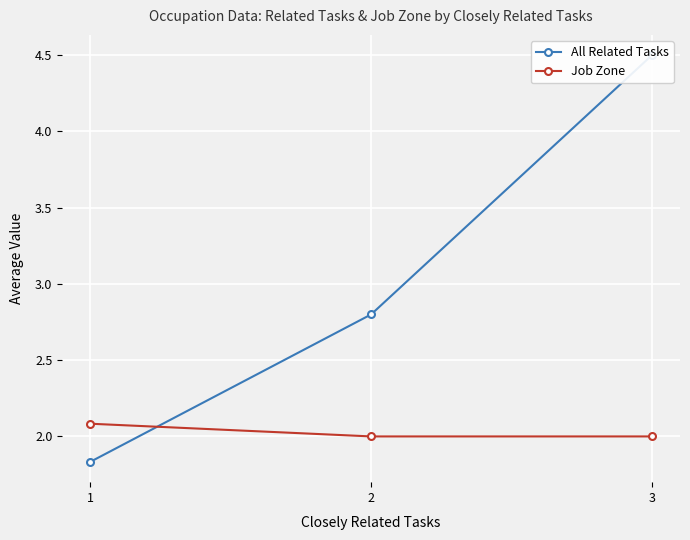

At 3, list the series in order from smallest to largest.

Job Zone, All Related Tasks